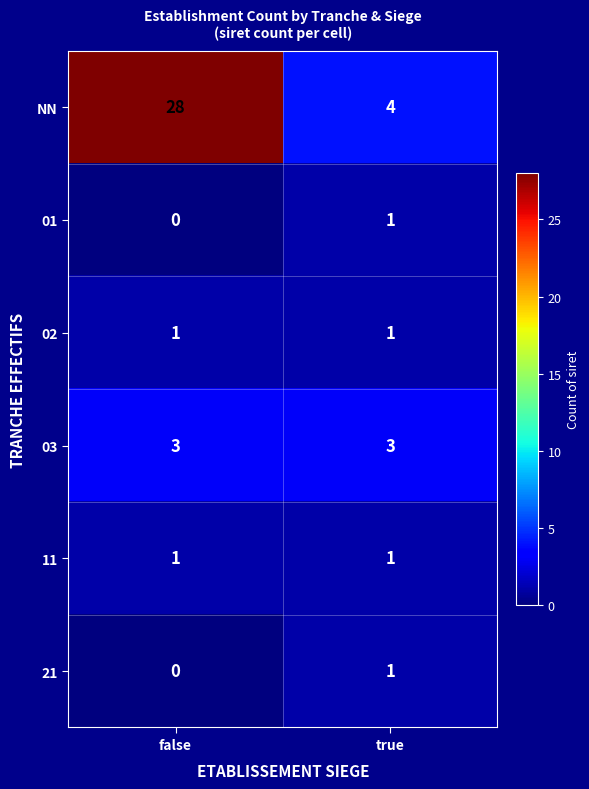

What is the minimum value for NN?

4